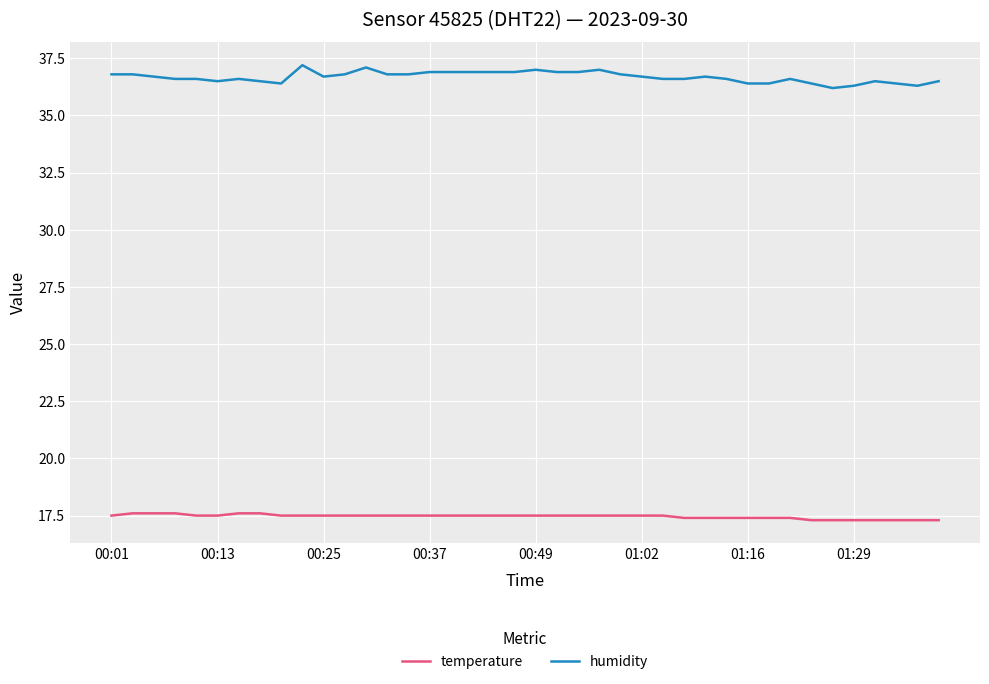

Which series has the largest range (max minus min)?

humidity